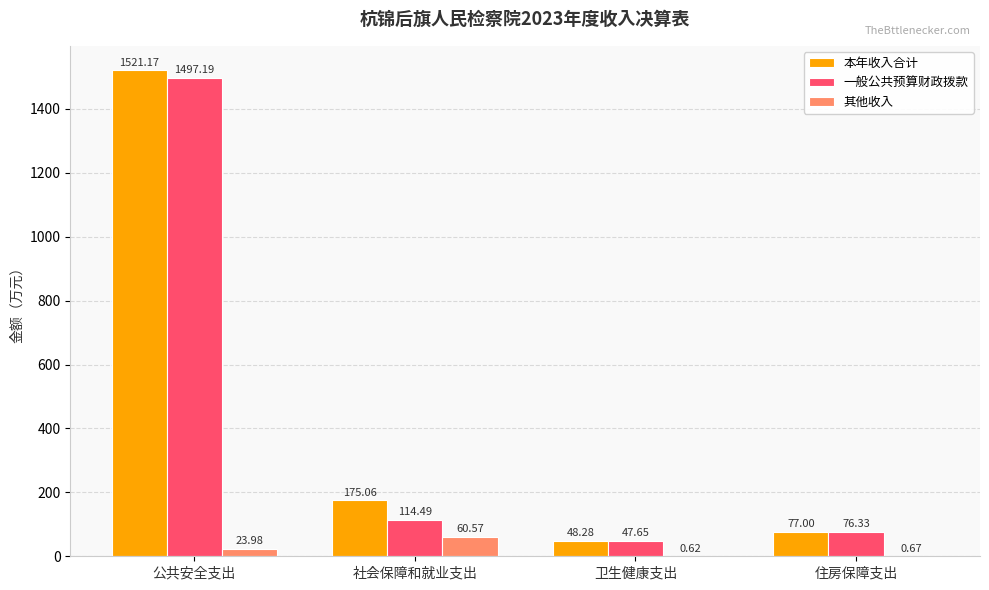

At which category is the sum across all series the highest?

公共安全支出